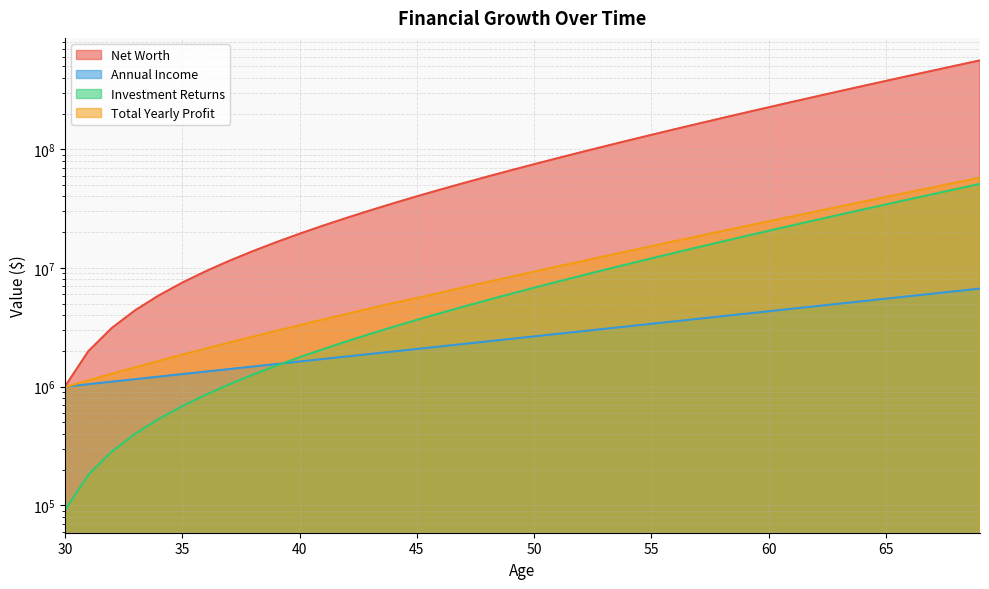

Between 45 and 52, which series saw the biggest shift?

Net Worth